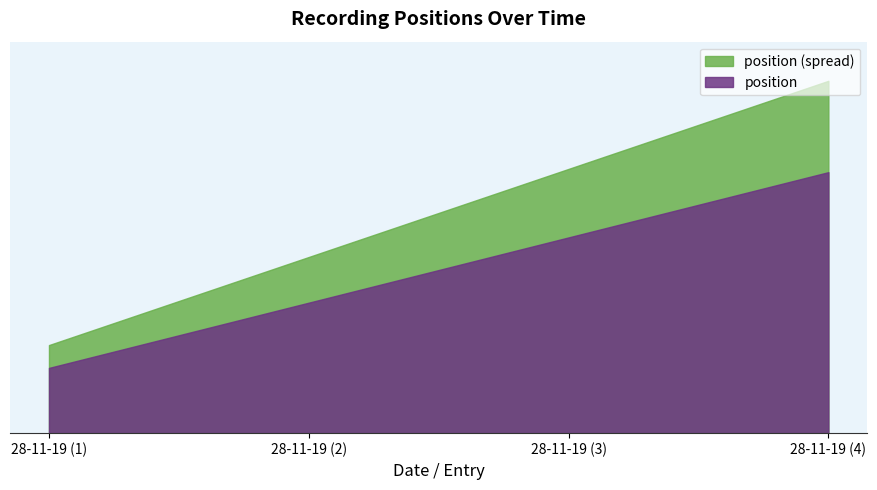

Reading left to right, transcribe all the data shown in this chart.

28-11-19 (1)=1	28-11-19 (2)=2	28-11-19 (3)=3	28-11-19 (4)=4